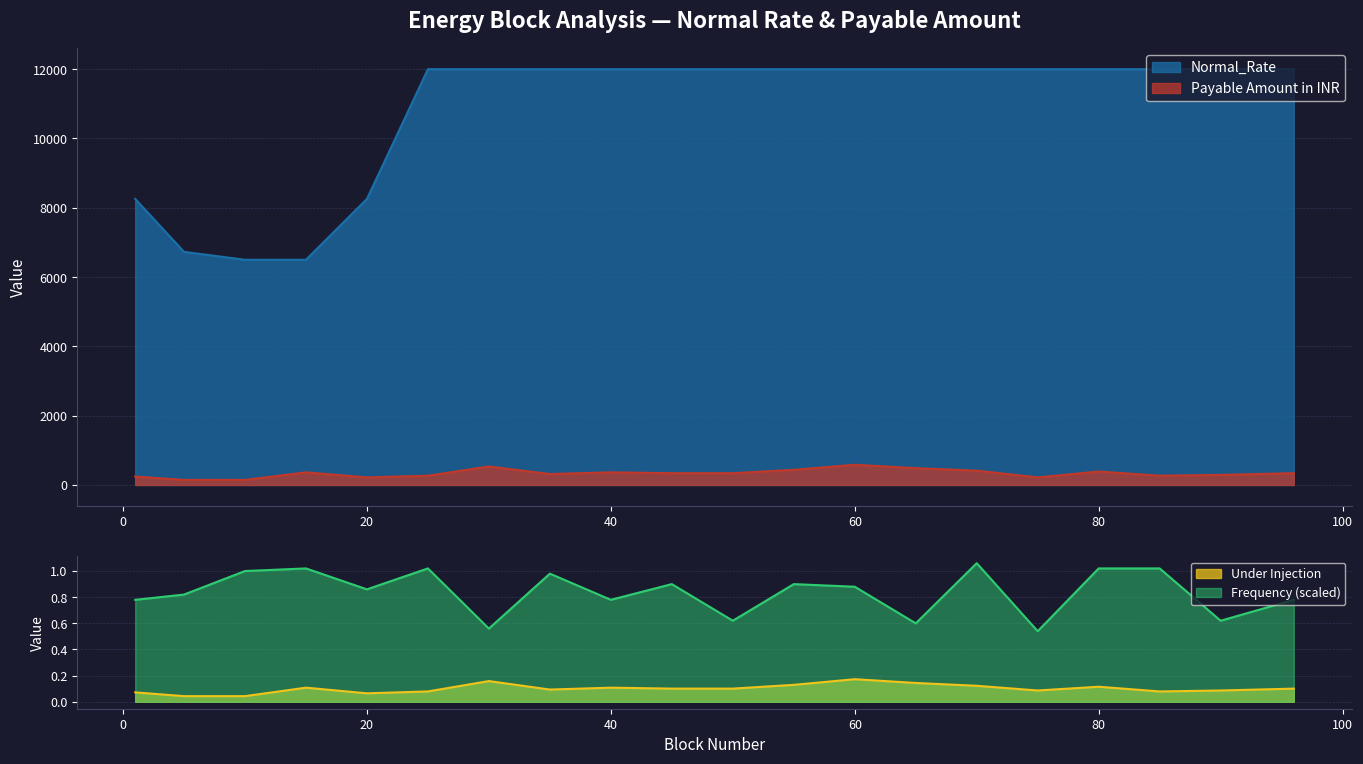

The value of Payable Amount in INR at 40 is 502.4. True or false?

False